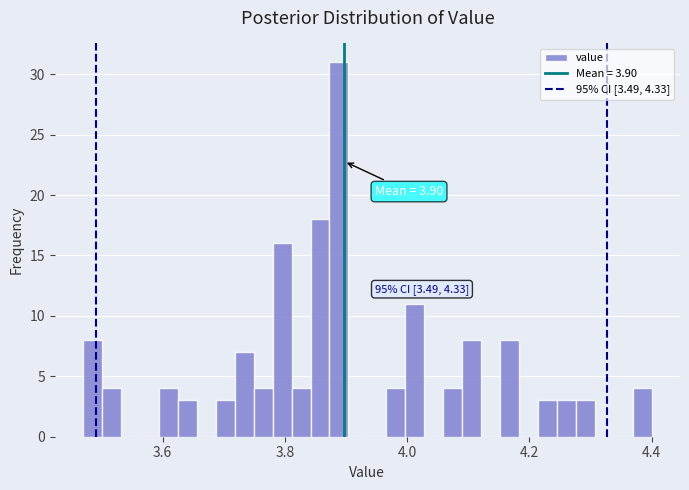

Read against the x-axis, roughly where is the centre of the tallest bar?

3.88